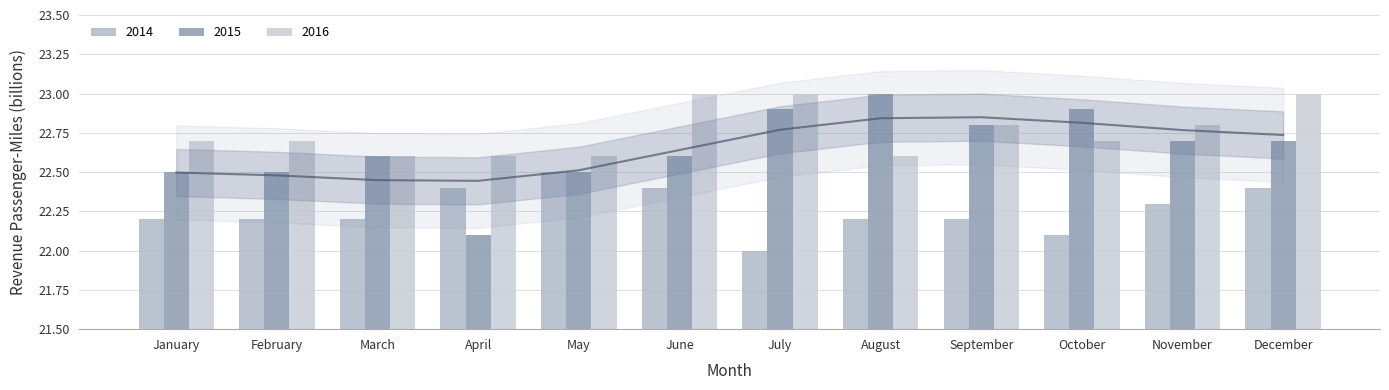

How many bars are there in total?

36